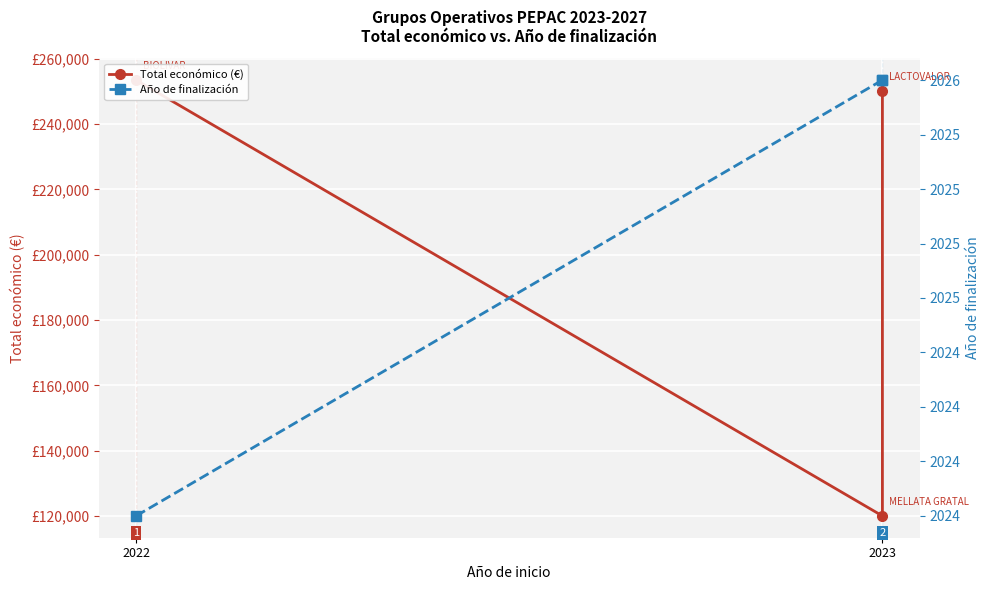

Is it true that Total económico (€) equals 253495 at 2022?

True